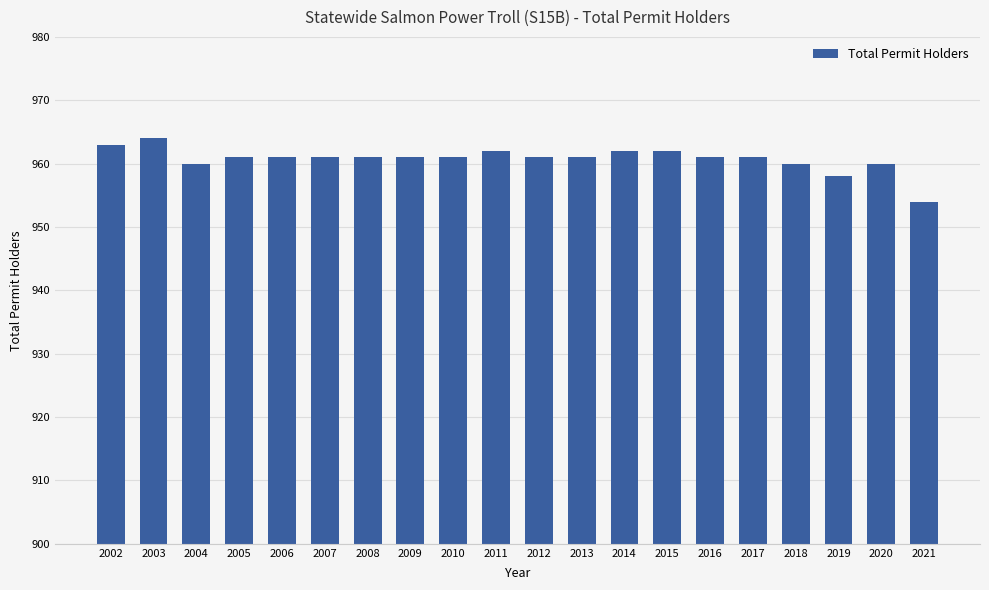

What is the average value?

961